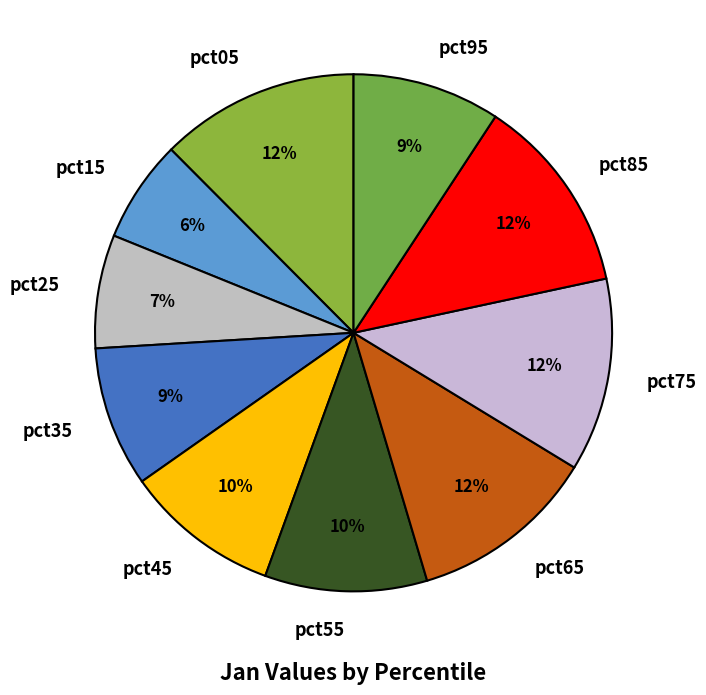

To the nearest percent, what percentage of the pie is pct35?

9%